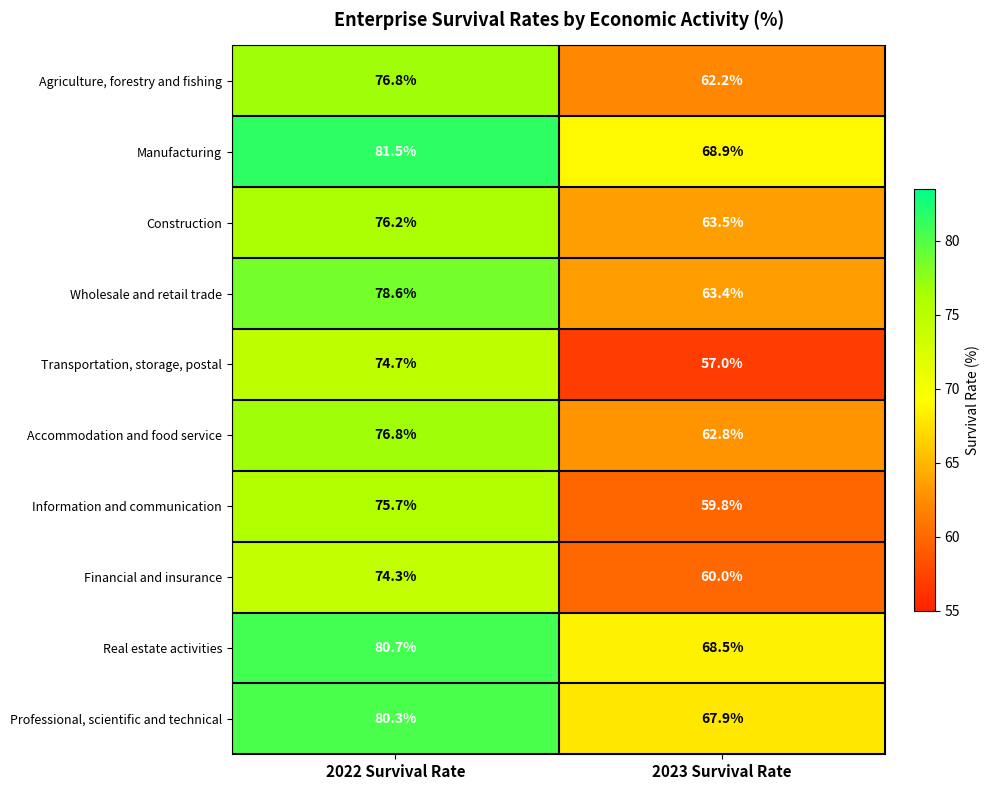

What is the difference between the Construction values at 2023 Survival Rate and 2022 Survival Rate?

12.7